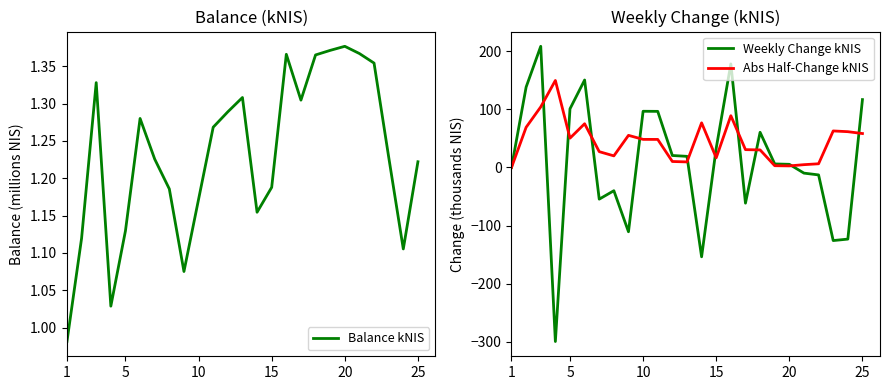

What is the difference between the second highest and minimum values in the Balance kNIS series?

0.4